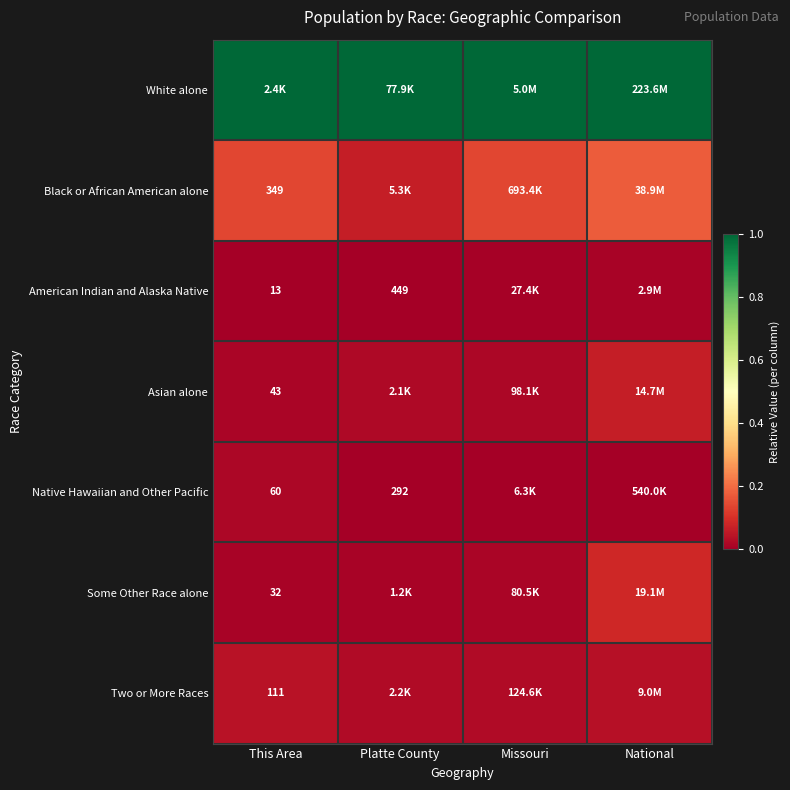

Is the value of Two or More Races at This Area greater than the value of American Indian and Alaska Native at Platte County?

No